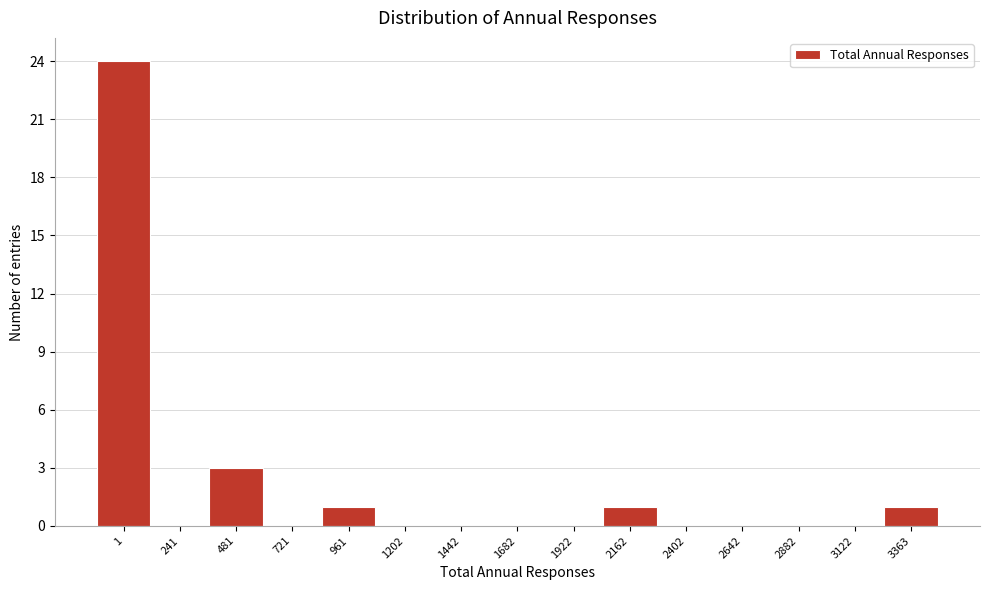

Reading right to left, transcribe all the data shown in this chart.

3363=1	3122=0	2882=0	2642=0	2402=0	2162=1	1922=0	1682=0	1442=0	1202=0	961=1	721=0	481=3	241=0	1=24